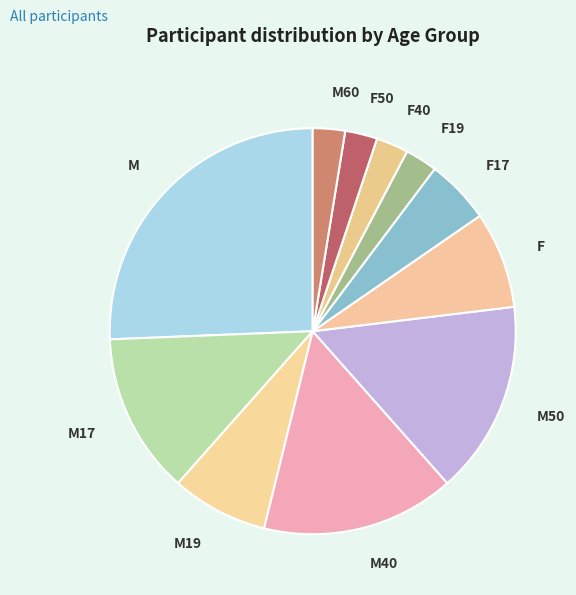

Is there a majority slice in this chart?

No